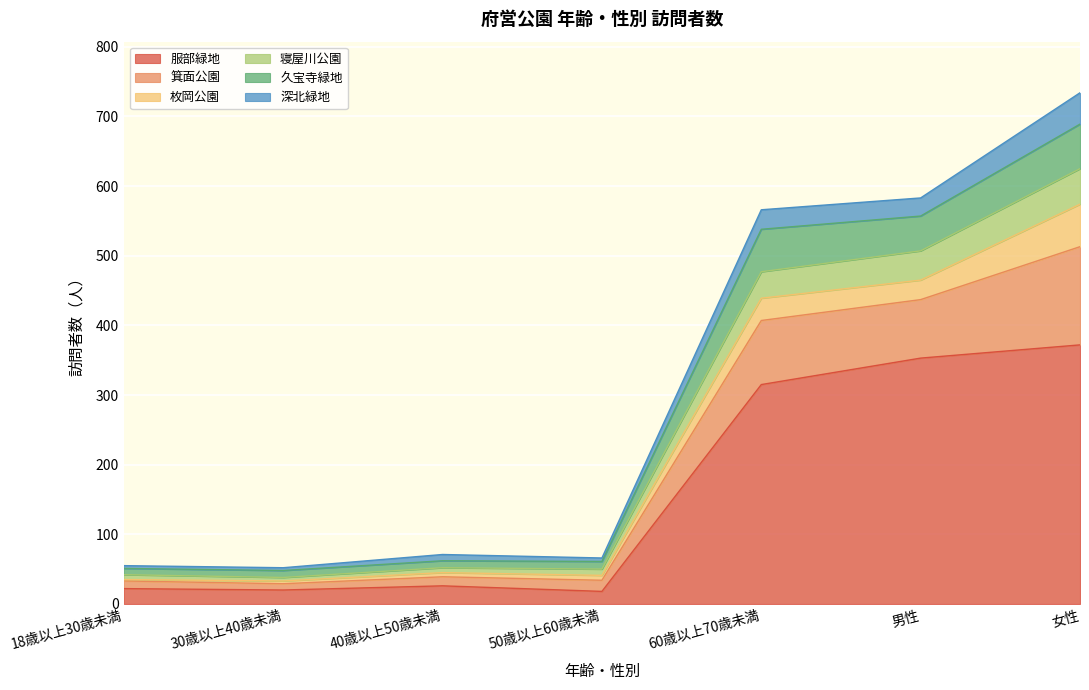

True or false: 久宝寺緑地 and 服部緑地 intersect in this chart.

False